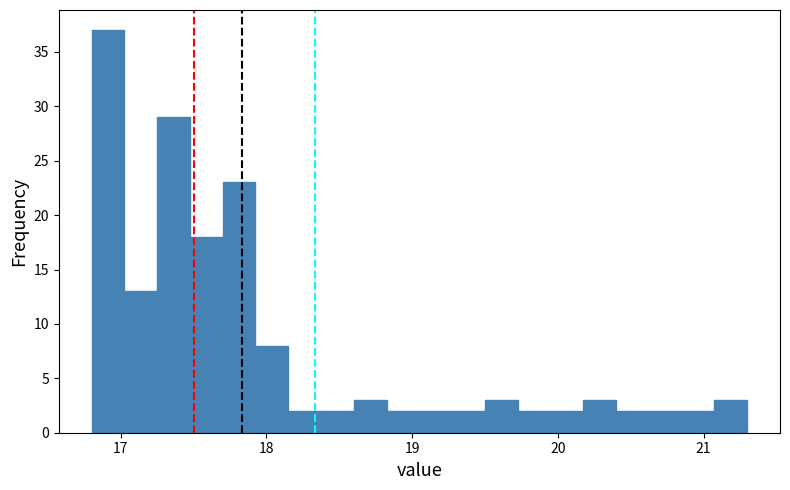

Around what value on the x-axis is the tallest bar? Give the approximate position of its centre, as read against the axis.

16.9